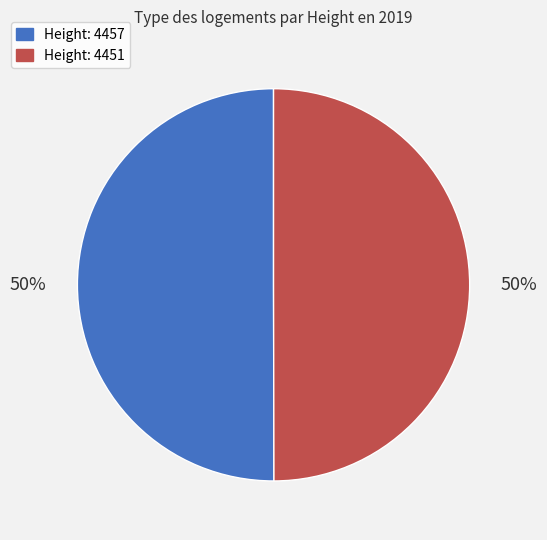

To the nearest percent, what is the average slice percentage?

50%